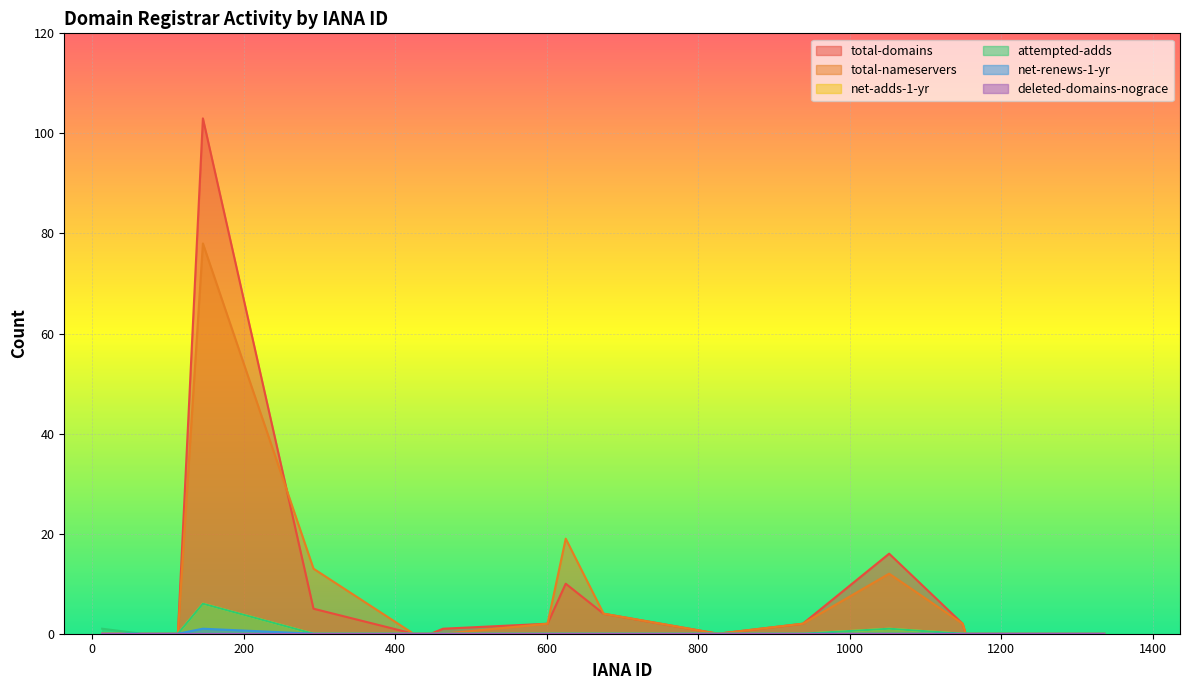

True or false: total-domains and attempted-adds cross at least once.

False